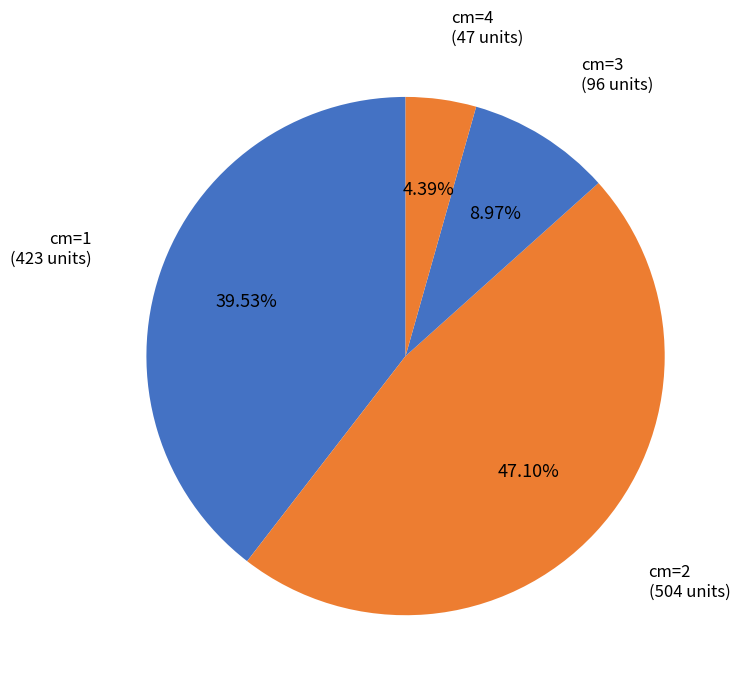

Does cm=1 account for over 50% of the chart?

No